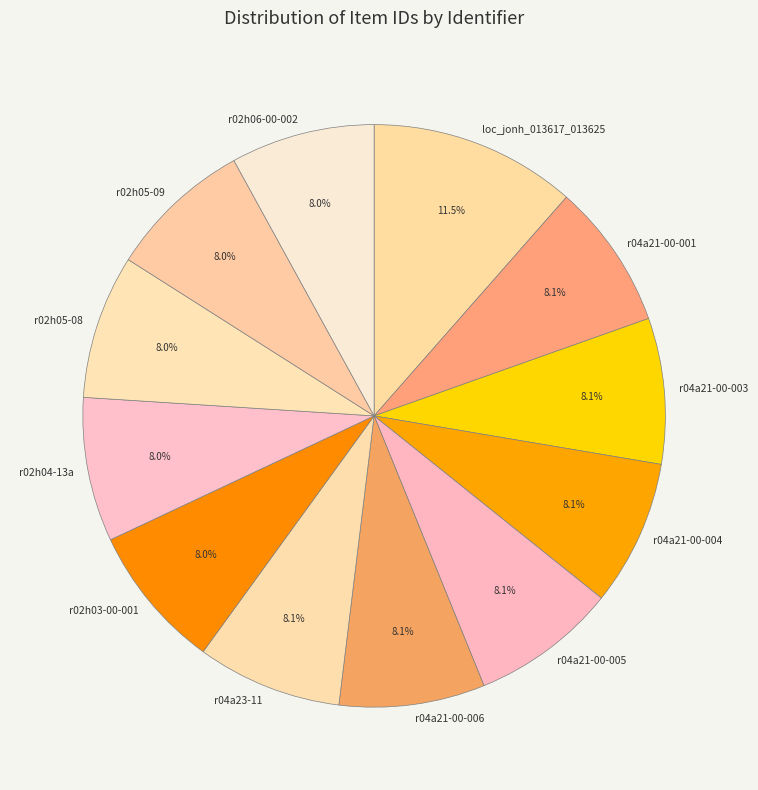

How many segments does this pie chart have?

12